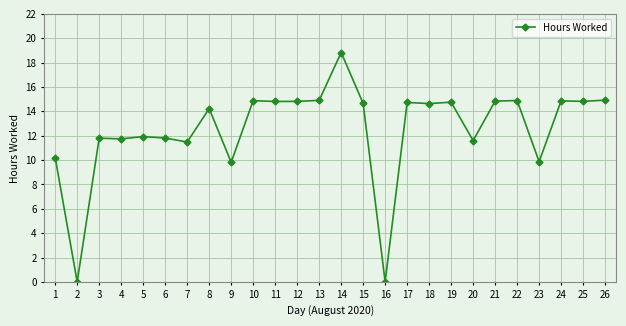

What is the change in value from 9 to 26?

+5.1